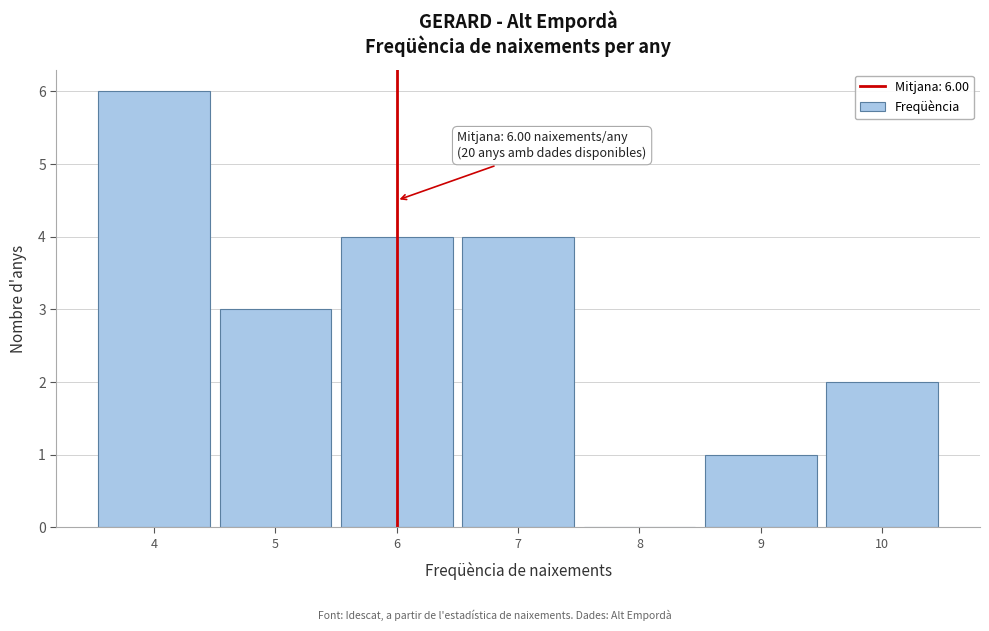

Over which range of the x-axis is the bar tallest?

3.5 to 4.5